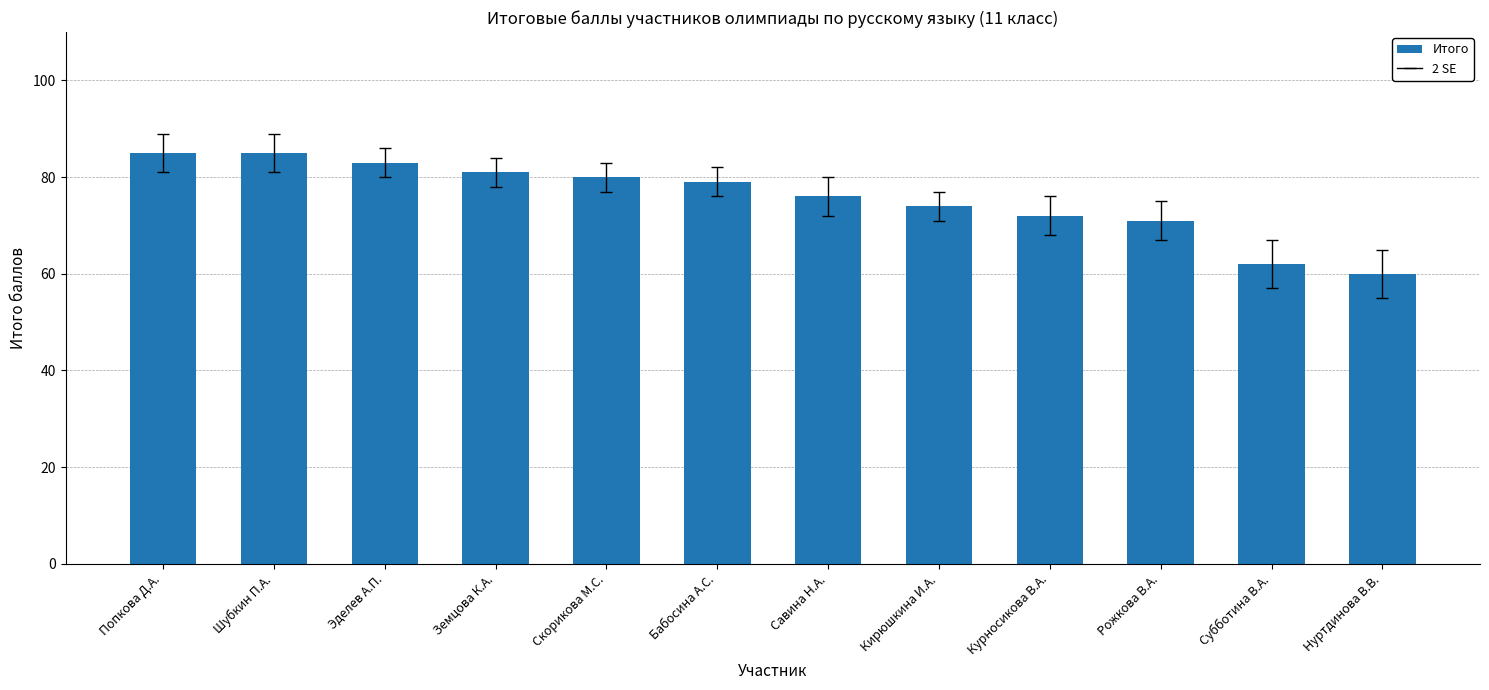

What is the change in value from Эделев А.П. to Савина Н.А.?

-7